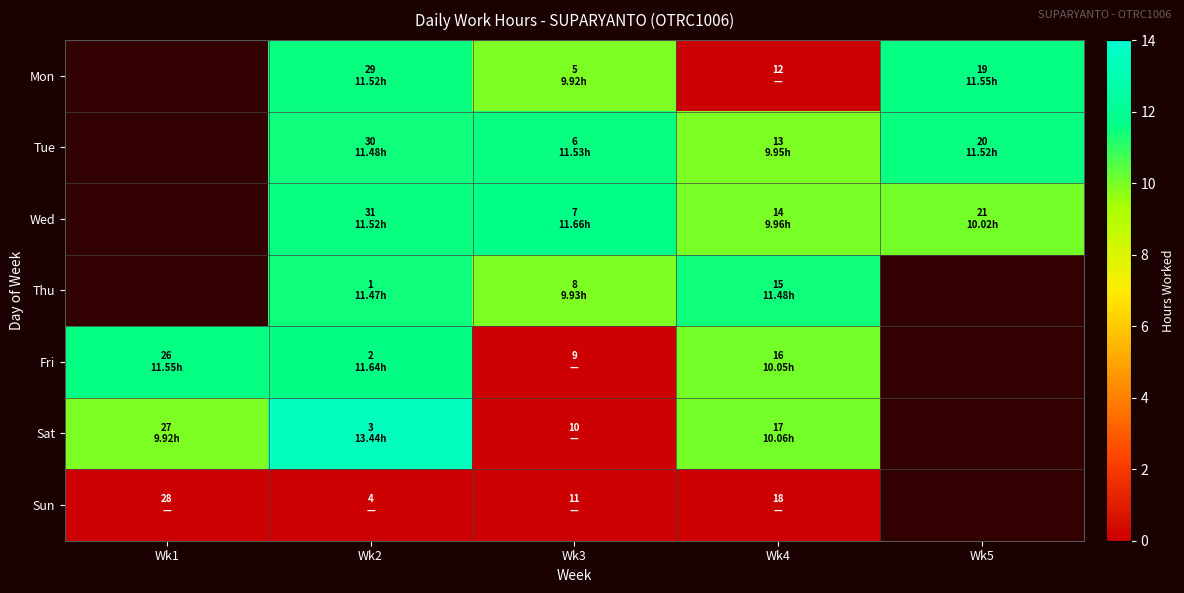

How many values in the Thu series are below 11?

1